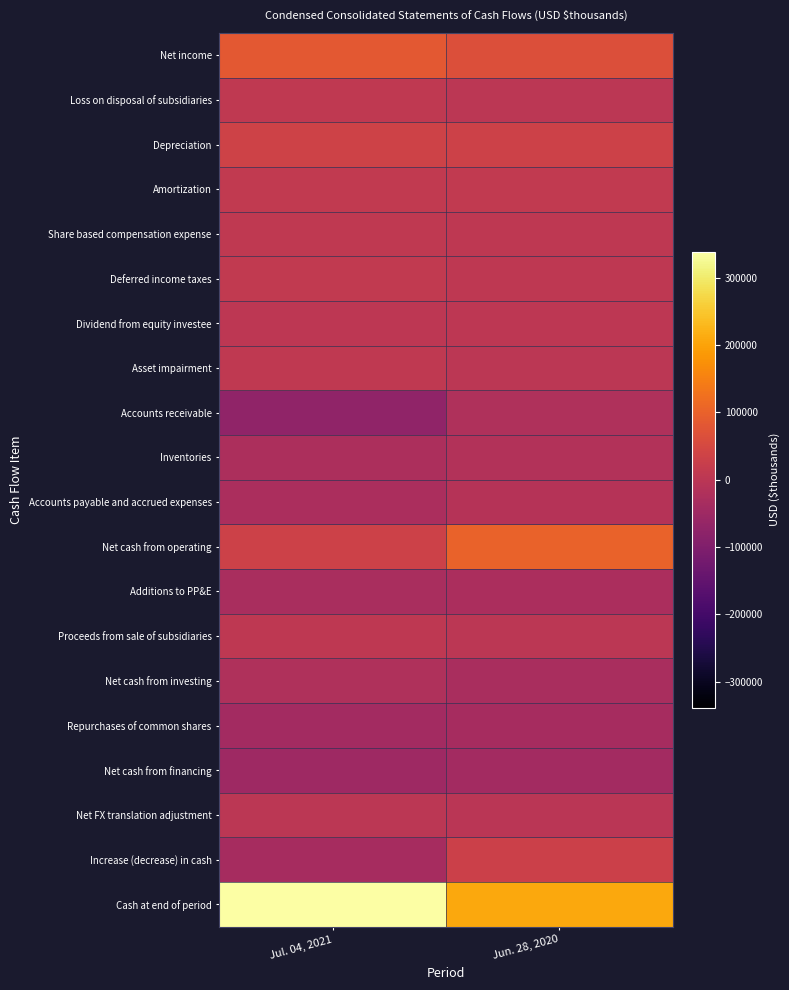

What is the total value across all series at Jun. 28, 2020?

292647